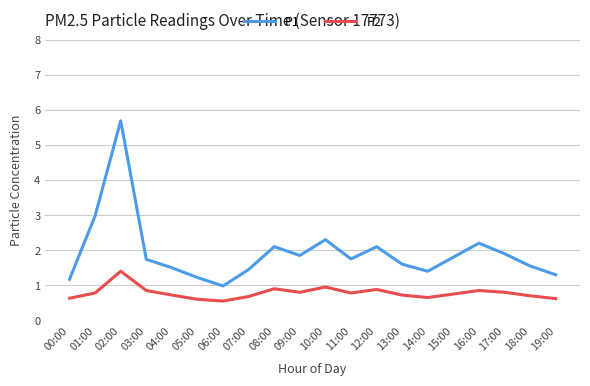

What is the difference between the maximum and minimum values in the P1 series?

4.7